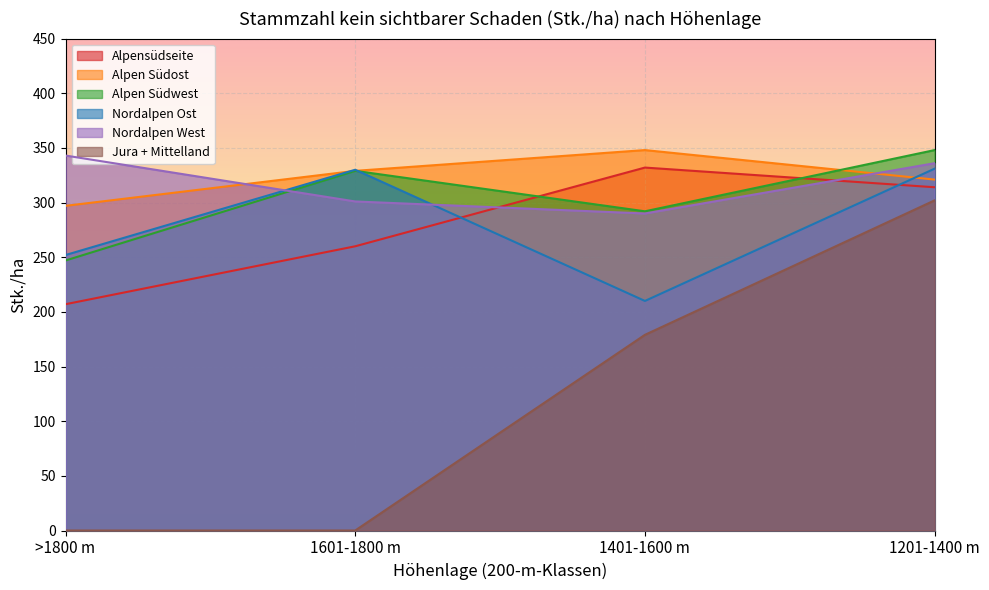

Where does the Alpen Südwest series first go above 329?

1201-1400 m